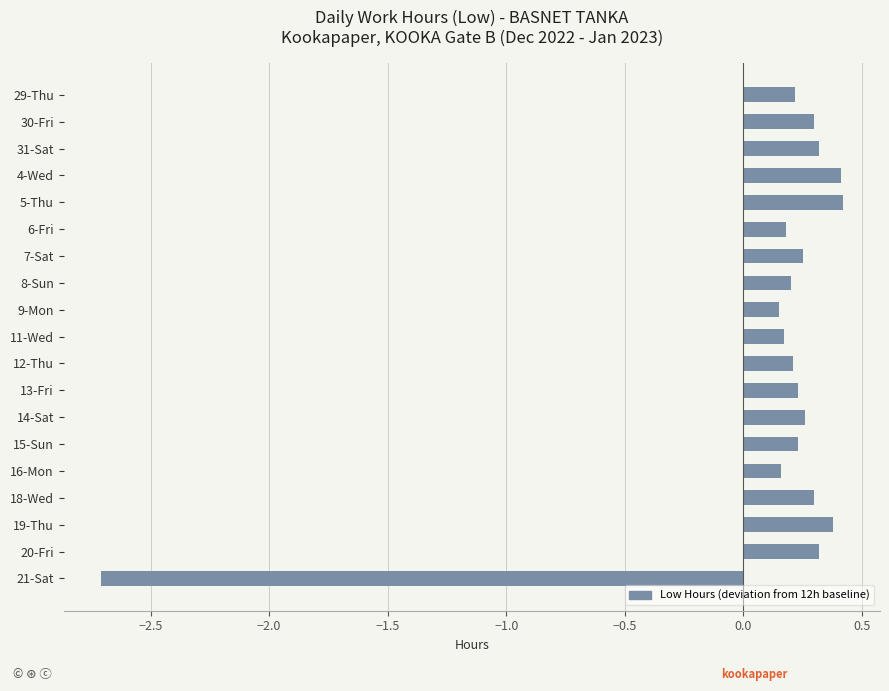

Between 5-Thu and 31-Sat, which is larger?

5-Thu